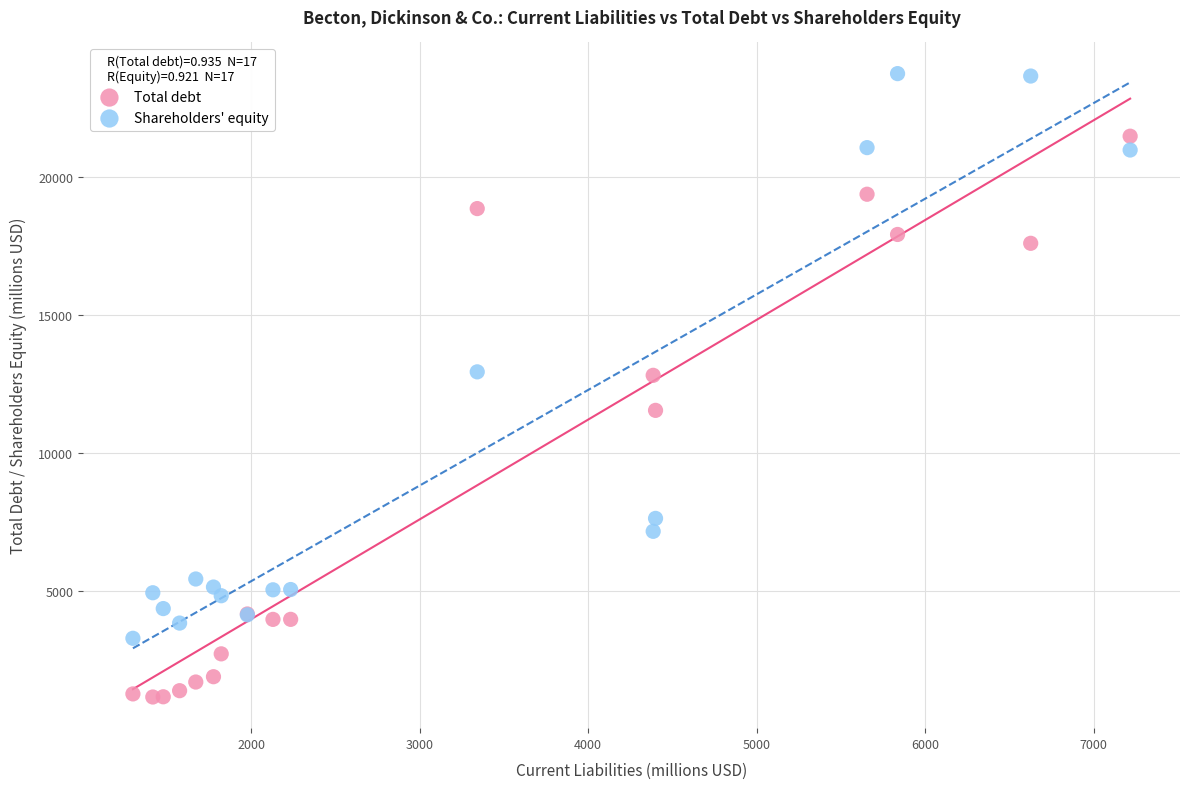

Which series reaches the maximum Y coordinate?

Shareholders' equity